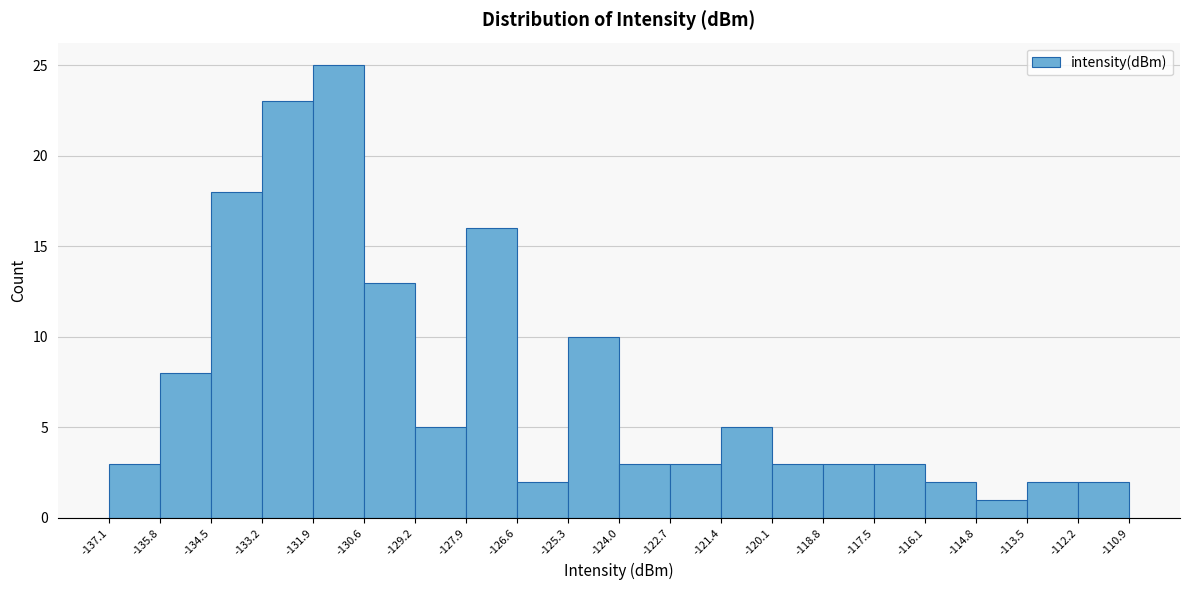

Reading left to right, list every bar in this chart as the range it spans on the x-axis followed by its height. The values are not printed on the chart, so give them approximately, as read against the axis.

-137.1 to -135.8: 3
-135.8 to -134.5: 8
-134.5 to -133.2: 18
-133.2 to -131.9: 23
-131.9 to -130.6: 25
-130.6 to -129.2: 13
-129.2 to -127.9: 5
-127.9 to -126.6: 16
-126.6 to -125.3: 2
-125.3 to -124.0: 10
-124.0 to -122.7: 3
-122.7 to -121.4: 3
-121.4 to -120.1: 5
-120.1 to -118.8: 3
-118.8 to -117.5: 3
-117.5 to -116.1: 3
-116.1 to -114.8: 2
-114.8 to -113.5: 1
-113.5 to -112.2: 2
-112.2 to -110.9: 2